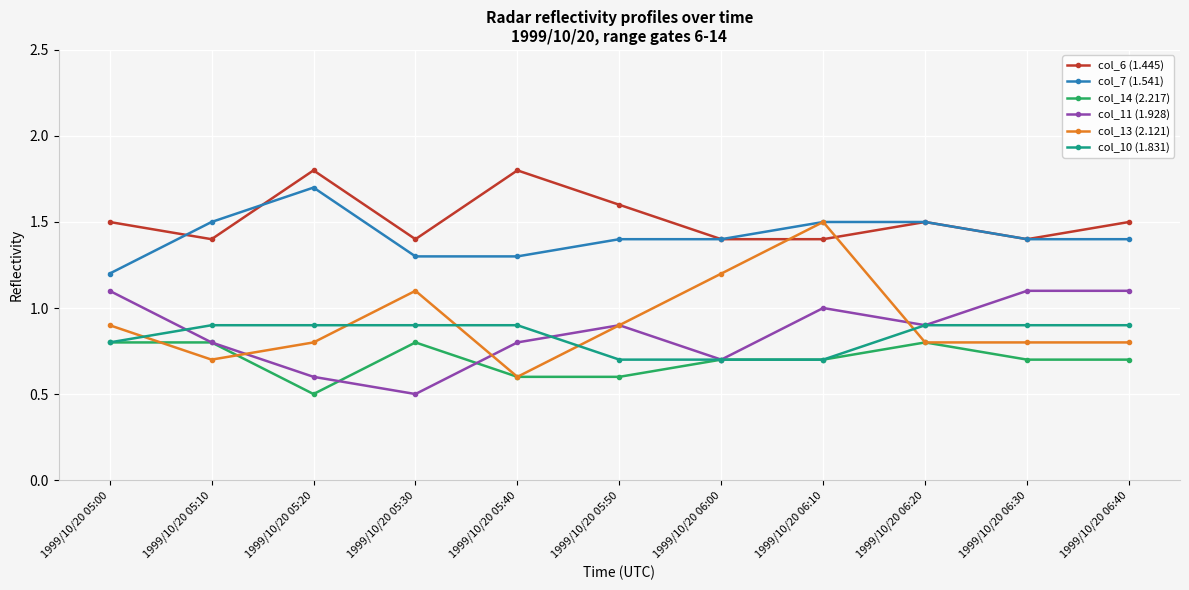

At 1999/10/20 05:20, list the series in order from largest to smallest.

col_6 (1.445), col_7 (1.541), col_10 (1.831), col_13 (2.121), col_11 (1.928), col_14 (2.217)